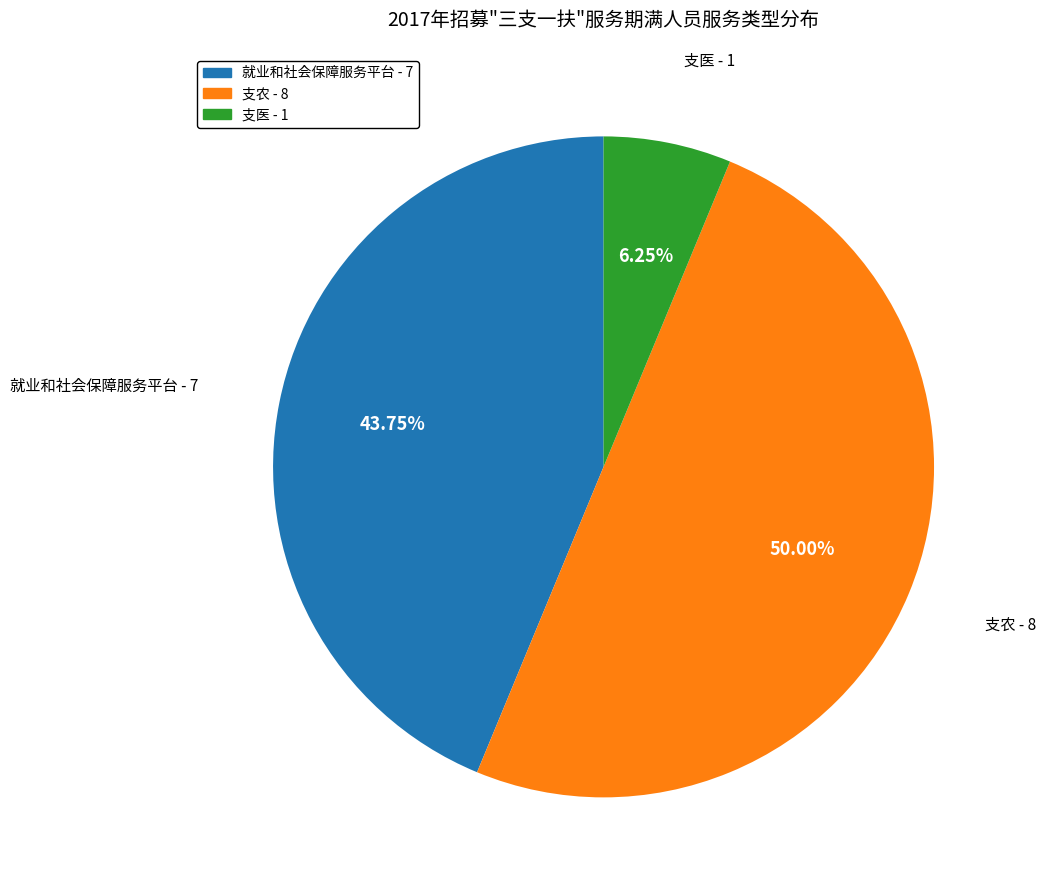

Combined, do 就业和社会保障服务平台 and 支农 account for over 50%?

Yes